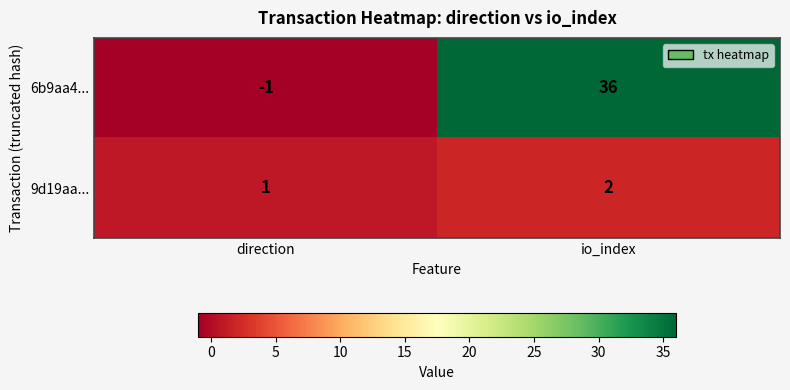

What is the total value across all series at io_index?

38